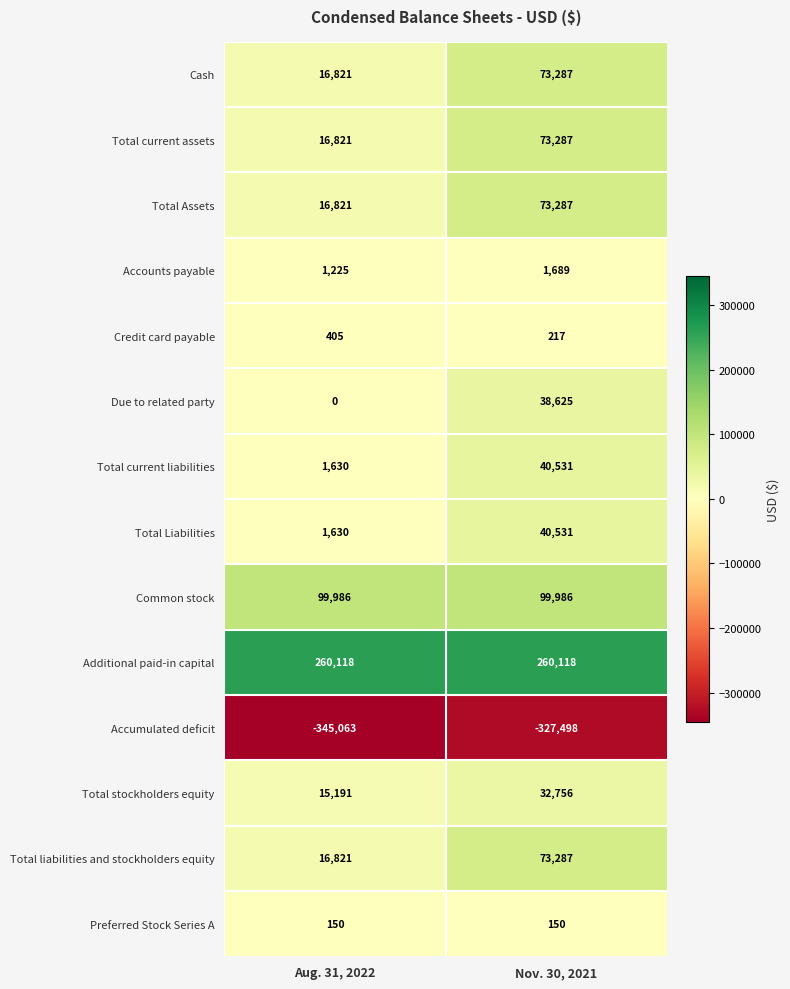

True or false: Preferred Stock Series A has a value of 213 at Nov. 30, 2021.

False